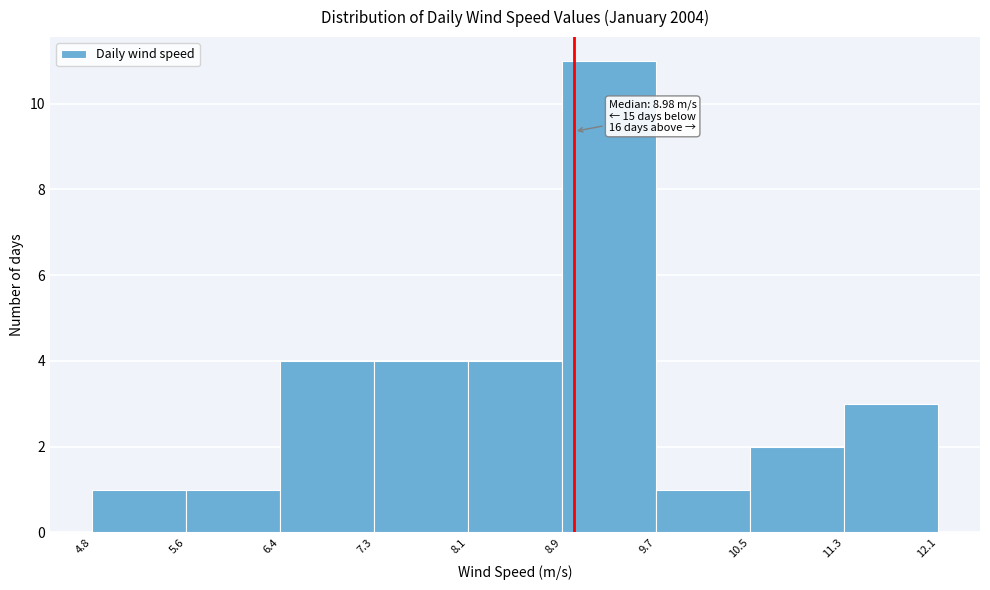

Over which range of the x-axis is the bar tallest?

8.9 to 9.7